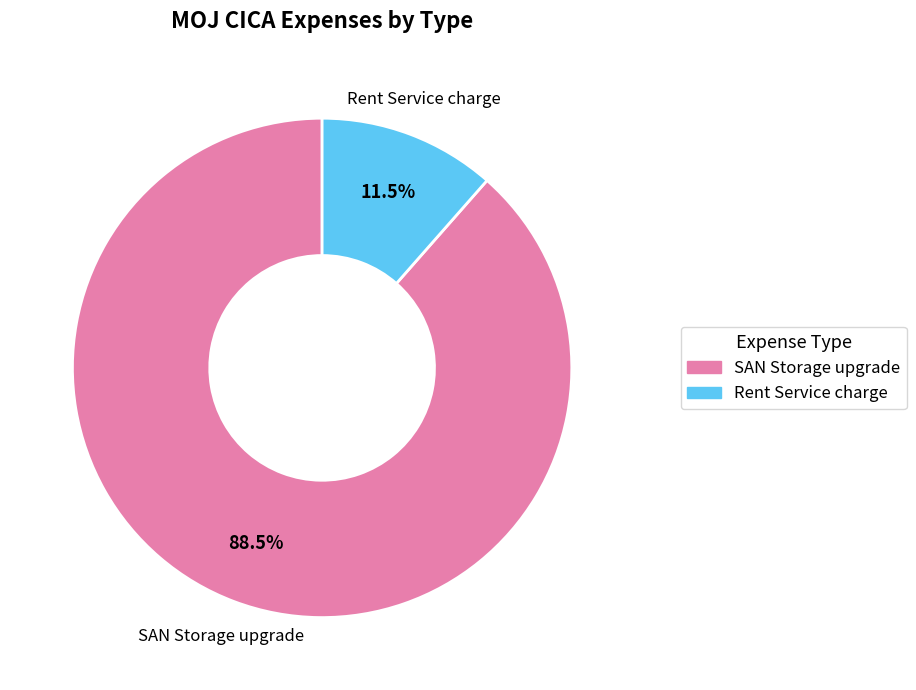

Which category has the smallest portion of the pie?

Rent Service charge